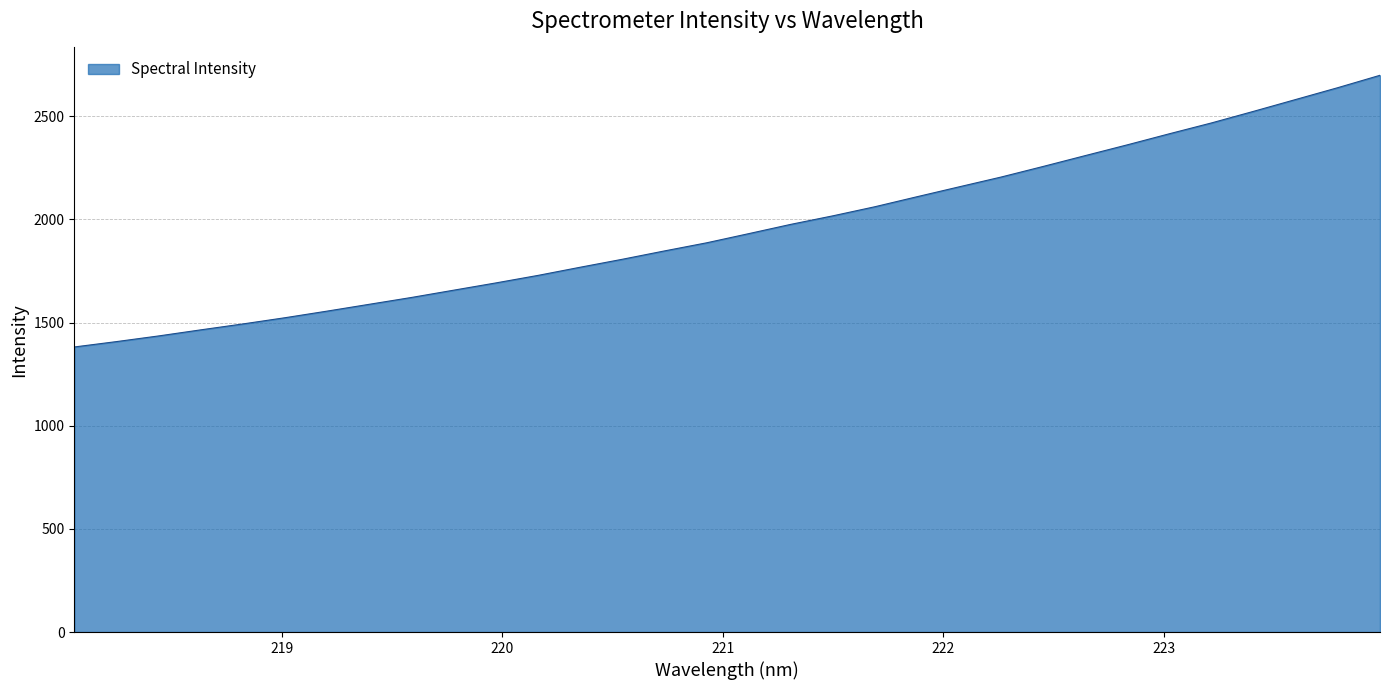

What is the difference between the maximum and minimum values?

1317.1